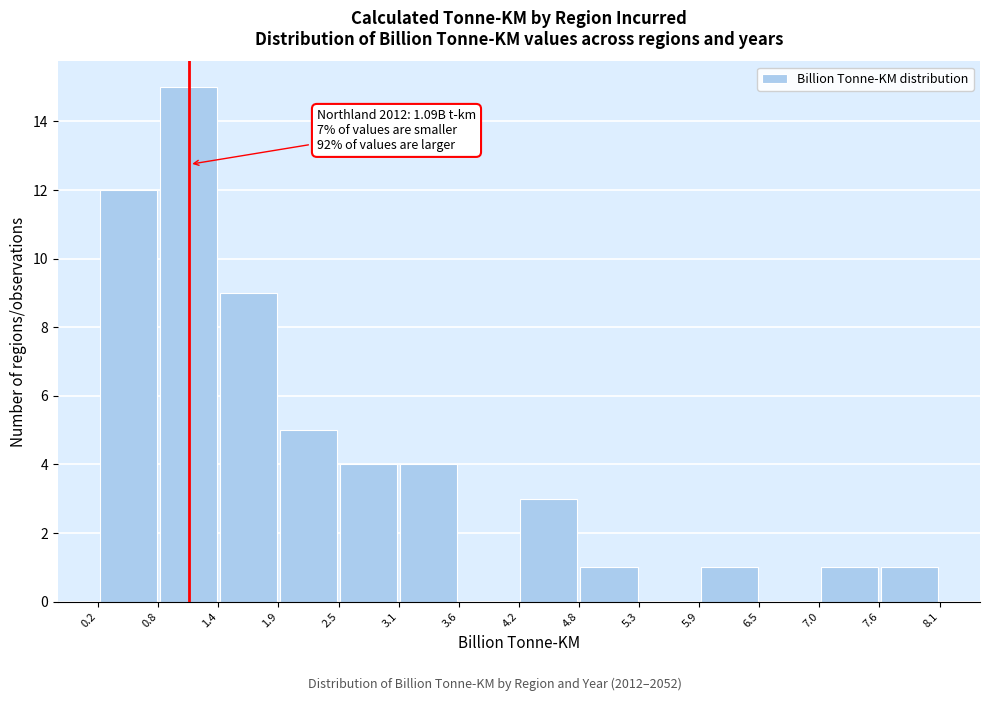

Which range on the x-axis has the tallest bar?

0.8 to 1.4